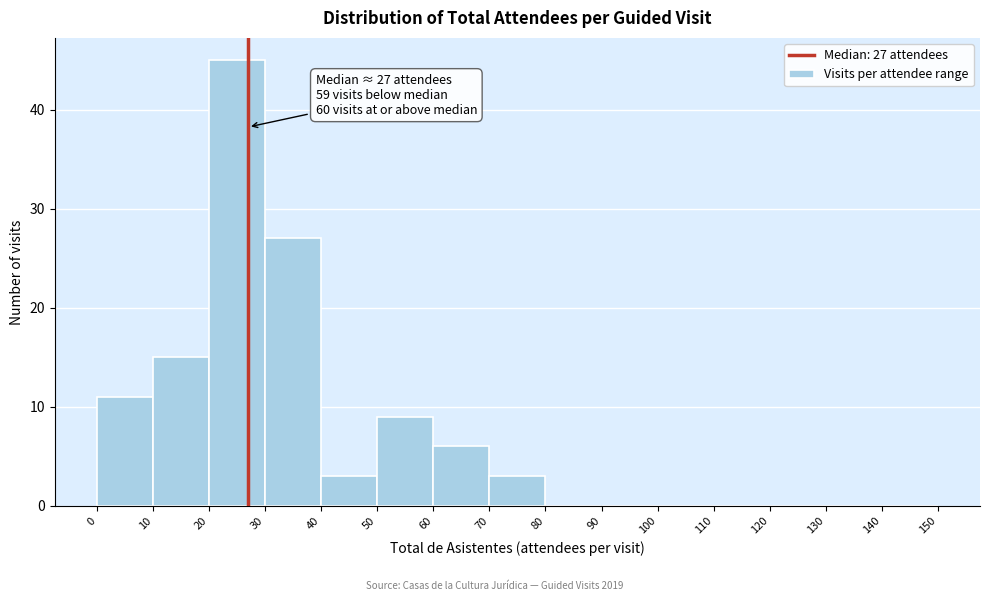

Which range on the x-axis has the tallest bar?

20 to 30